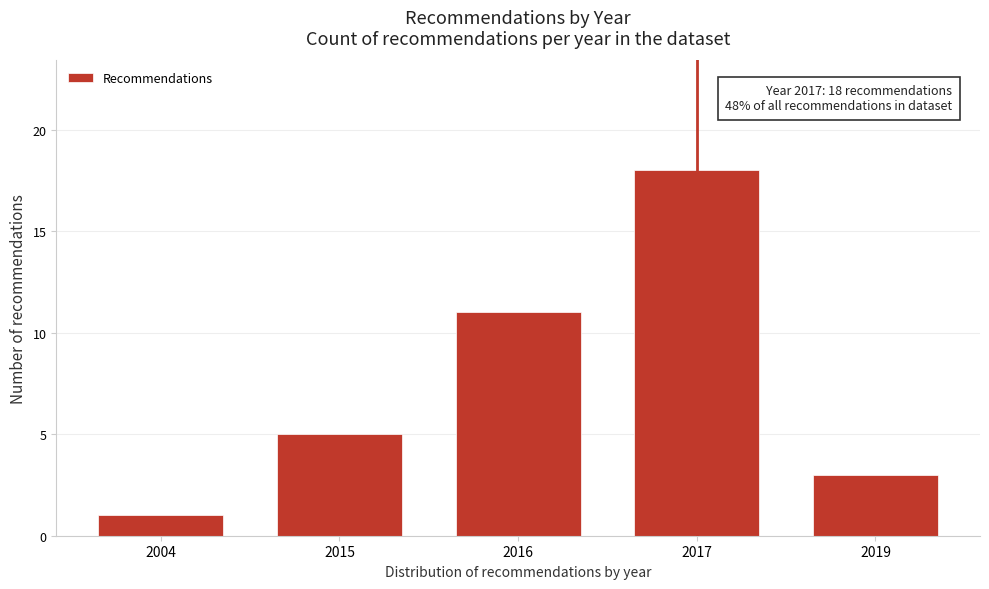

Reading left to right, extract all data points from this chart.

1	5	11	18	3